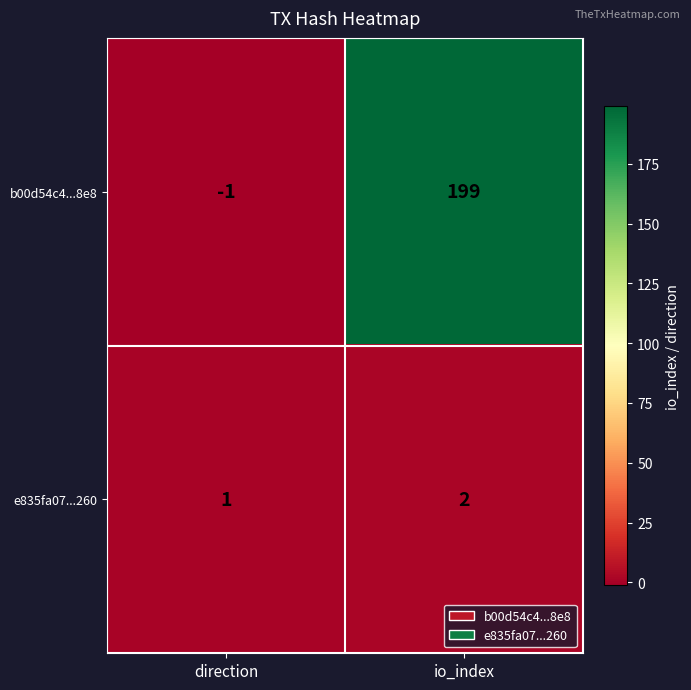

What is the sum of the e835fa07...260 values at direction and io_index?

3